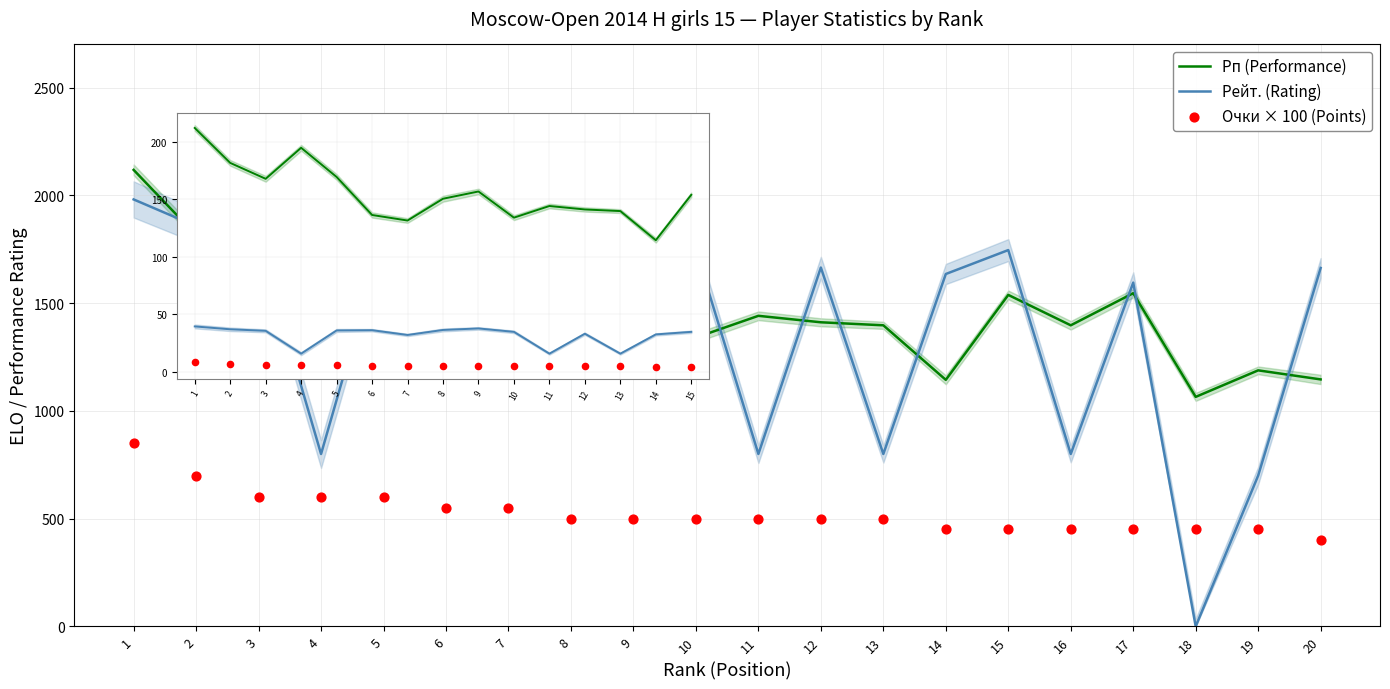

What are all the series names shown in the legend?

Рп (Performance), Рейт. (Rating), Очки (Points)